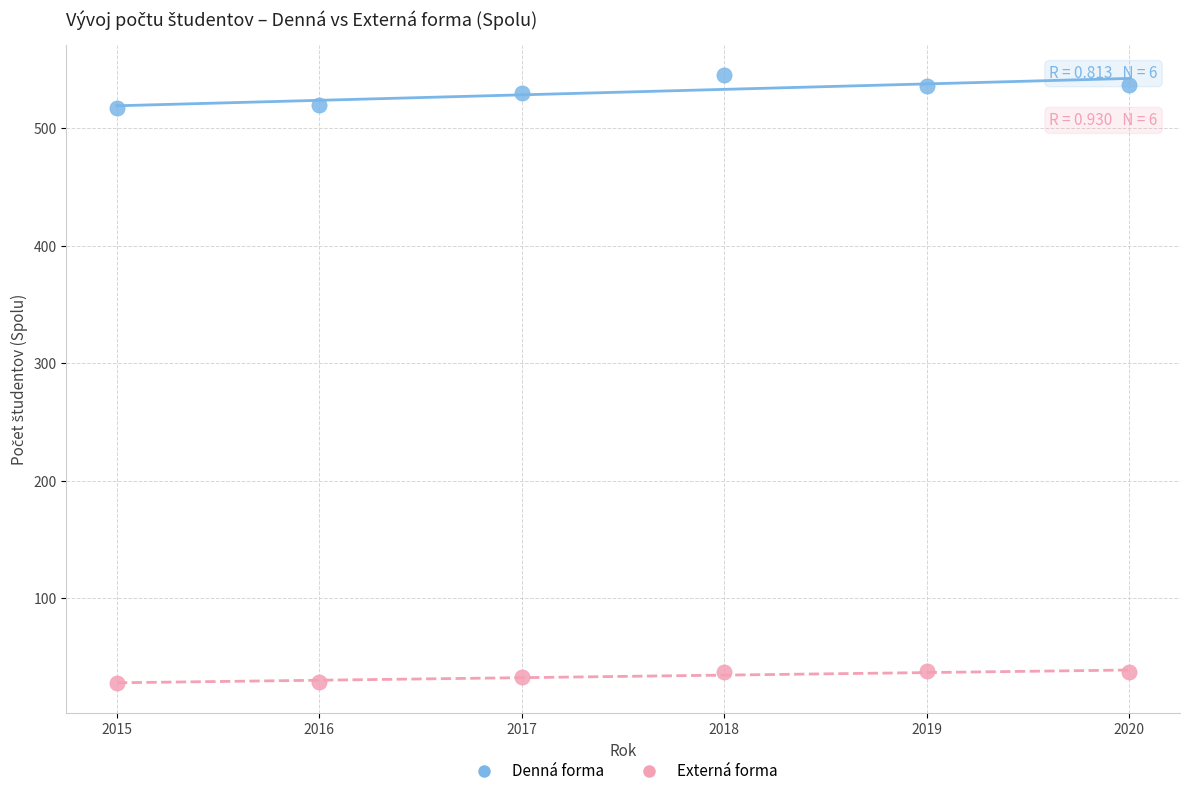

Which series contains the lowest Y value?

Externá forma